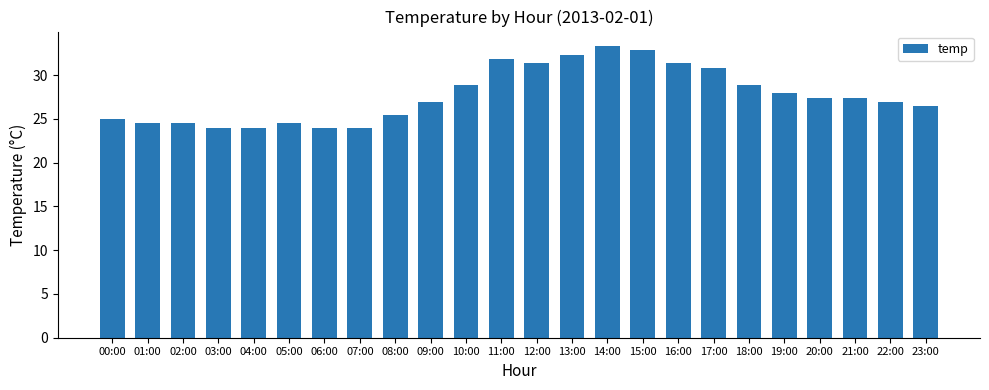

At which label is the value closest to 28?

19:00